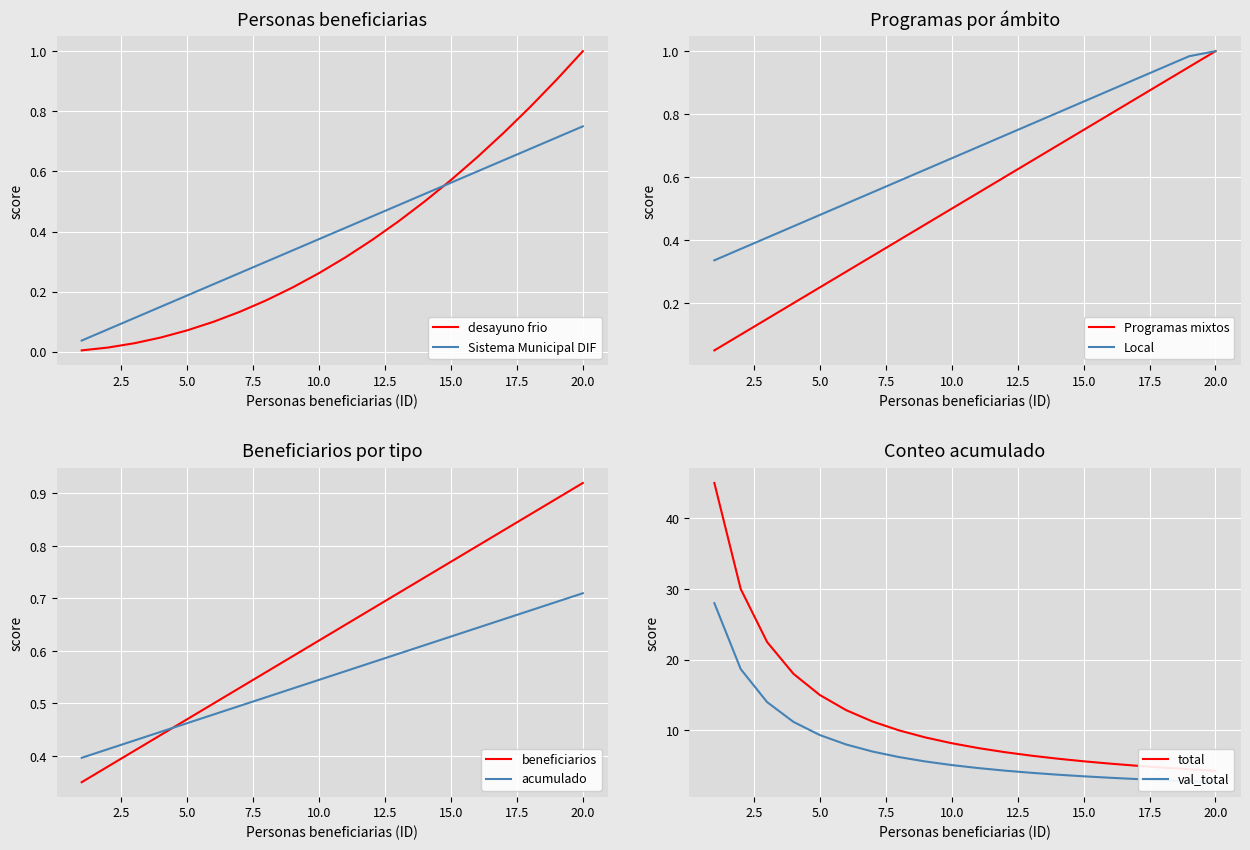

At which label does desayuno frio reach its peak?

20.0